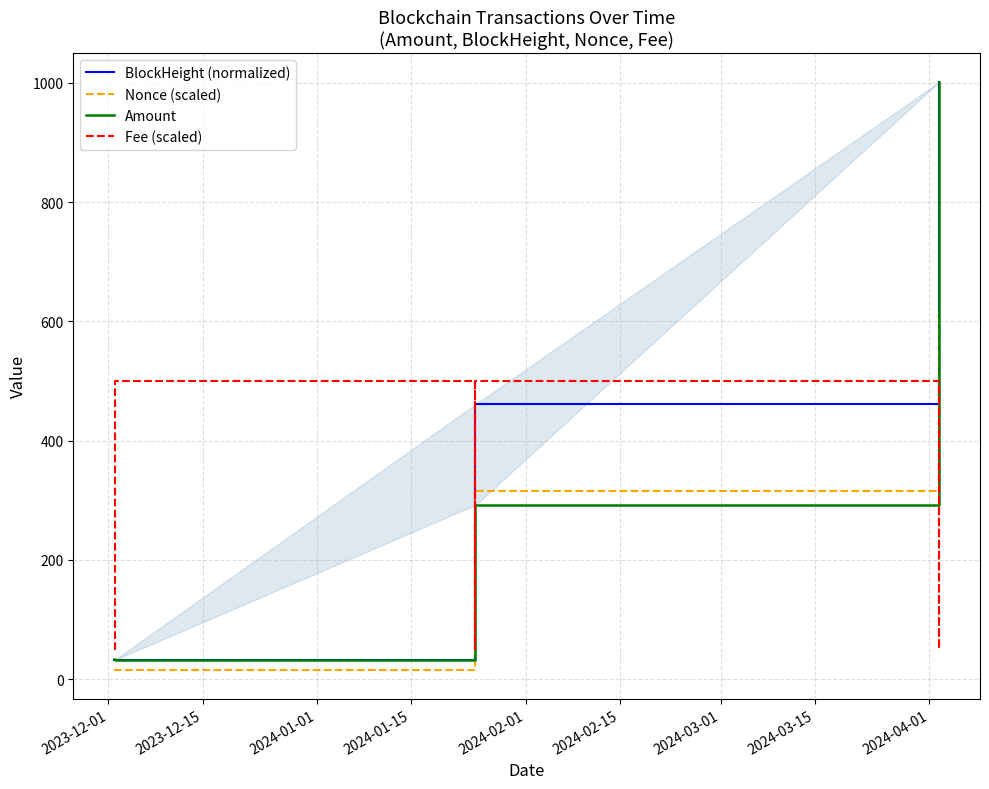

What is the minimum value shown in the chart?

15.9